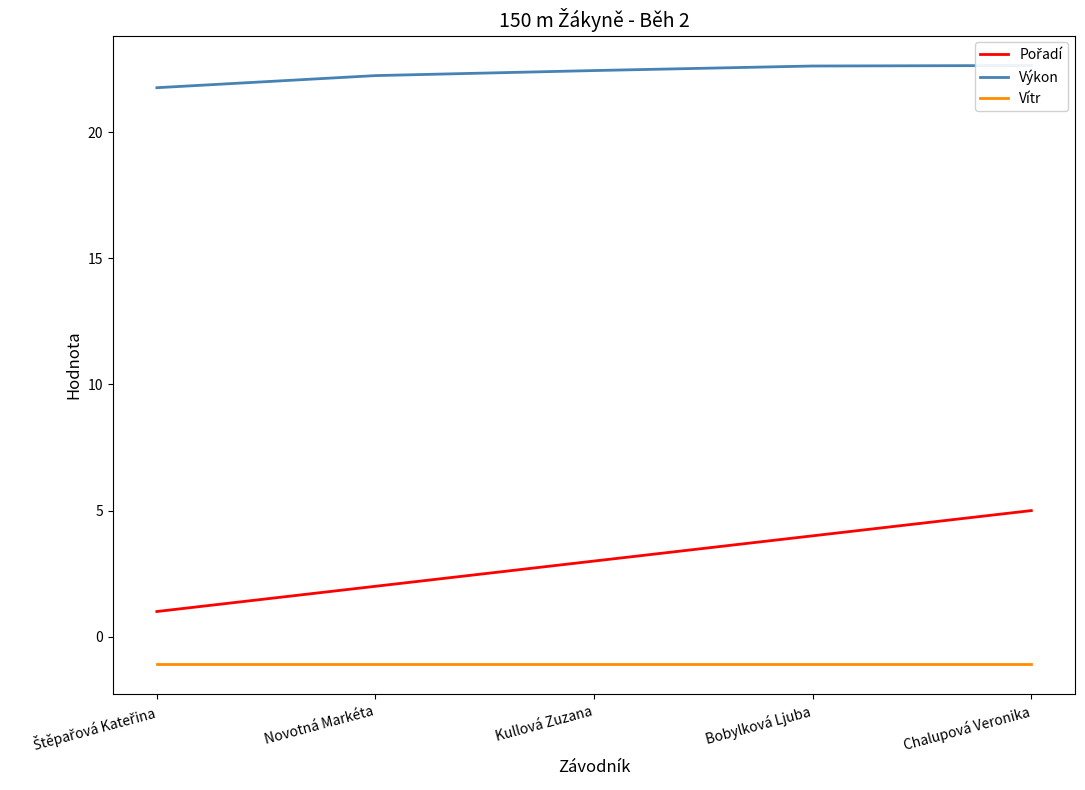

How many series are shown in this chart?

3